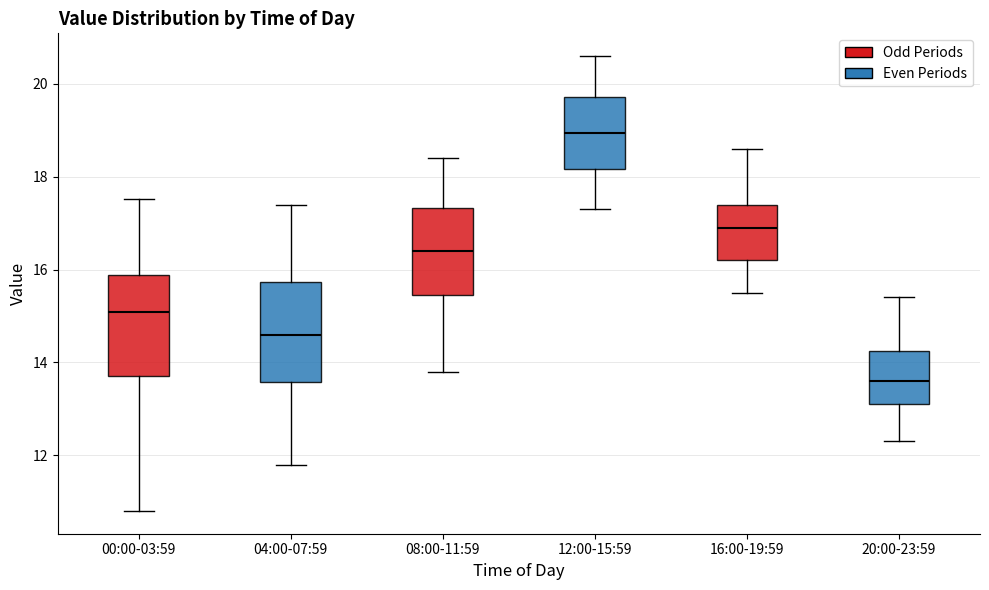

Reading left to right, transcribe this box plot: for each box, give where its median line is, the range the box spans, and where its two whiskers end, as read against the y-axis. The values are not printed on the chart, so give them approximately, as read against the axis.

00:00-03:59: median 15.0, box 13.8 to 15.8, whiskers 10.8 to 17.6
04:00-07:59: median 14.6, box 13.6 to 15.8, whiskers 11.8 to 17.4
08:00-11:59: median 16.4, box 15.4 to 17.4, whiskers 13.8 to 18.4
12:00-15:59: median 19.0, box 18.2 to 19.8, whiskers 17.4 to 20.6
16:00-19:59: median 17.0, box 16.2 to 17.4, whiskers 15.6 to 18.6
20:00-23:59: median 13.6, box 13.2 to 14.2, whiskers 12.4 to 15.4